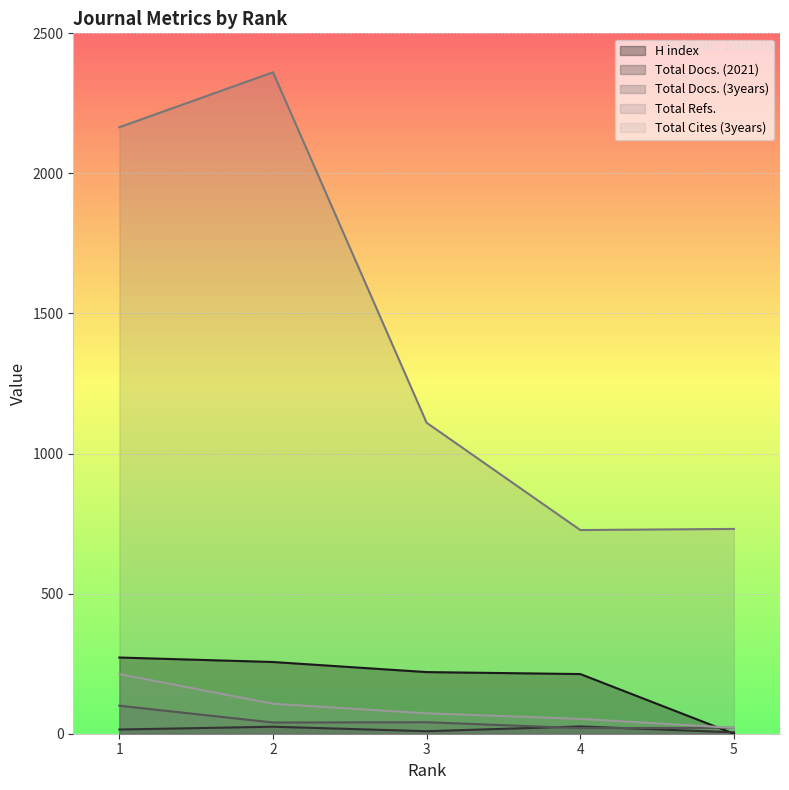

Which series ends up on top after the final intersection of Total Docs. (3years) and Total Docs. (2021)?

Total Docs. (3years)